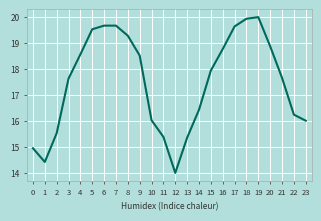

Which category has the highest value across all series?

19